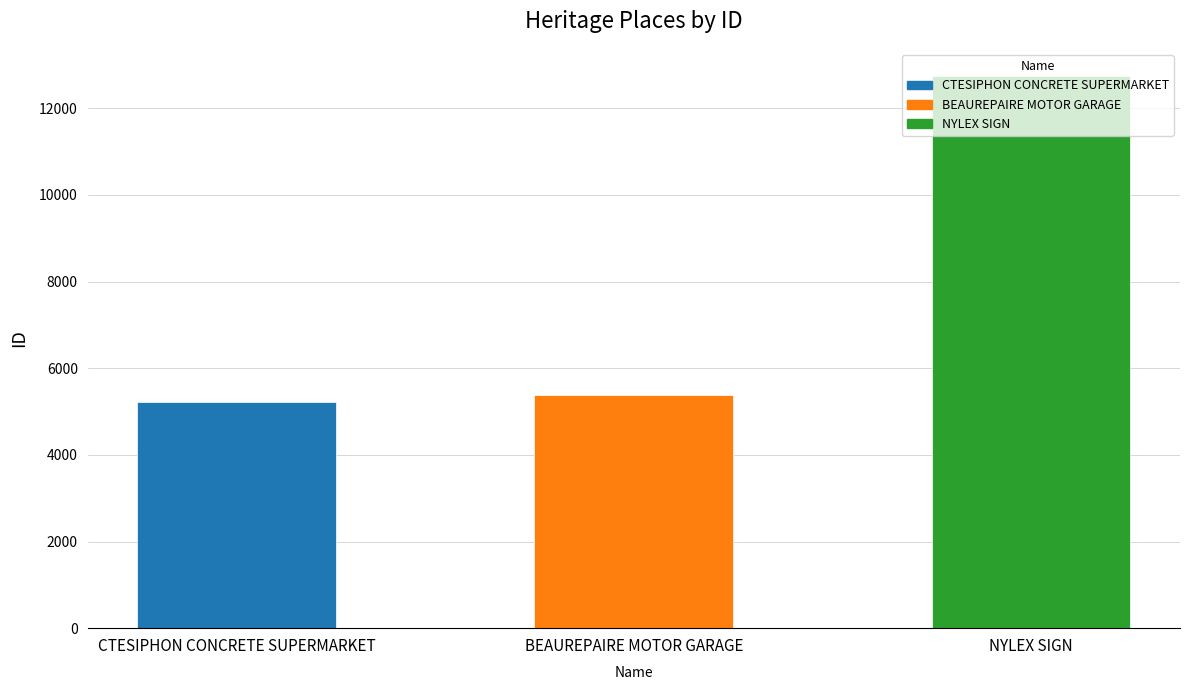

Is it true that the value at BEAUREPAIRE MOTOR GARAGE is 1748?

False